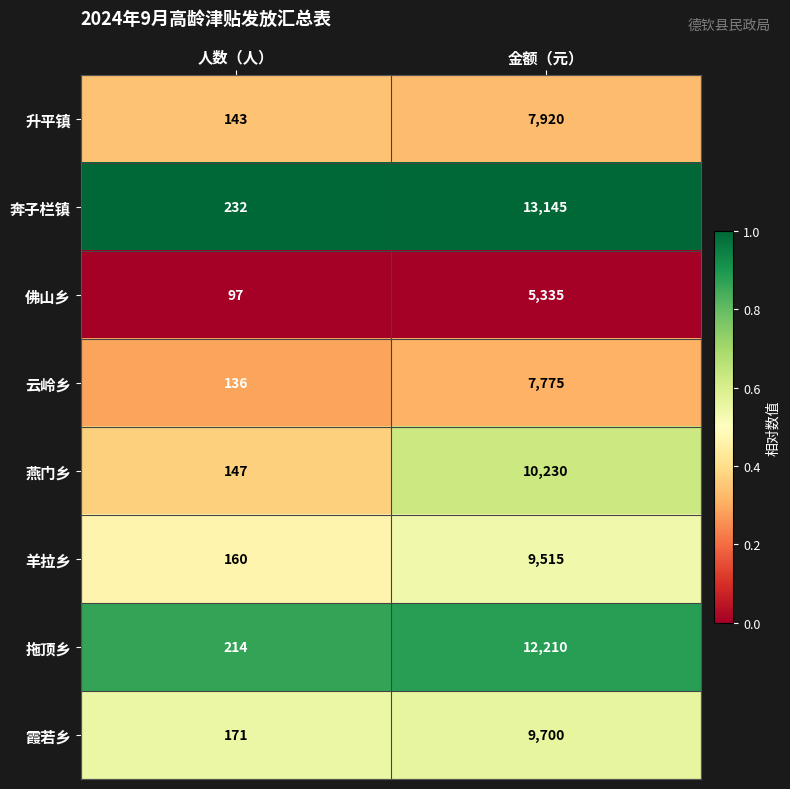

What is the difference between the maximum and minimum values in the 羊拉乡 series?

9355